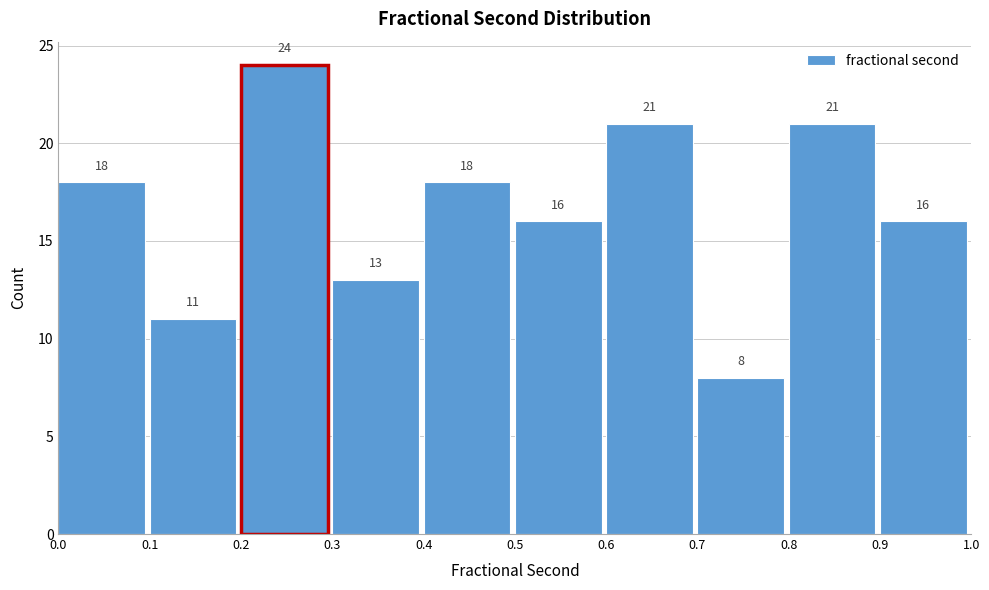

Reading left to right, transcribe this chart: for each bar, give the range it covers on the x-axis and its height.

0.0 to 0.1: 18
0.1 to 0.2: 11
0.2 to 0.3: 24
0.3 to 0.4: 13
0.4 to 0.5: 18
0.5 to 0.6: 16
0.6 to 0.7: 21
0.7 to 0.8: 8
0.8 to 0.9: 21
0.9 to 1.0: 16